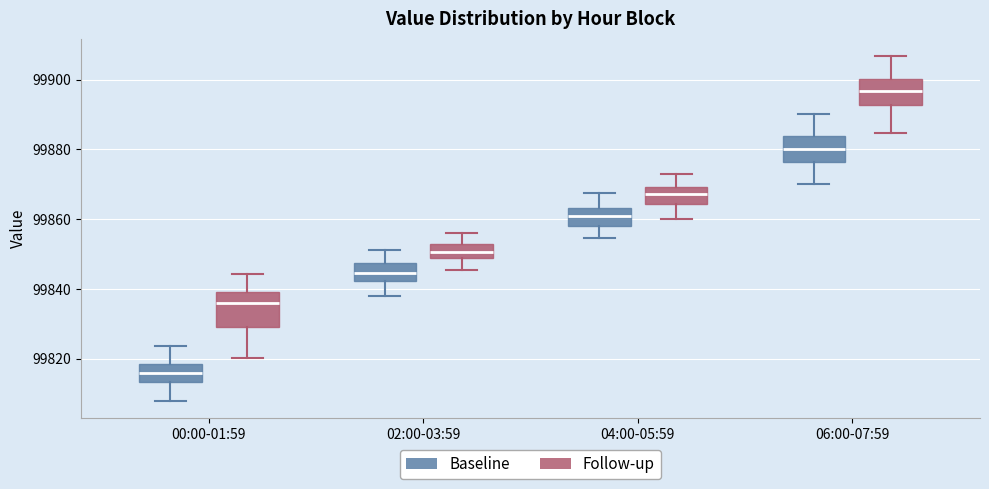

Which box is the tallest, from its lower edge to its upper edge?

00:00-01:59 (Follow-up)